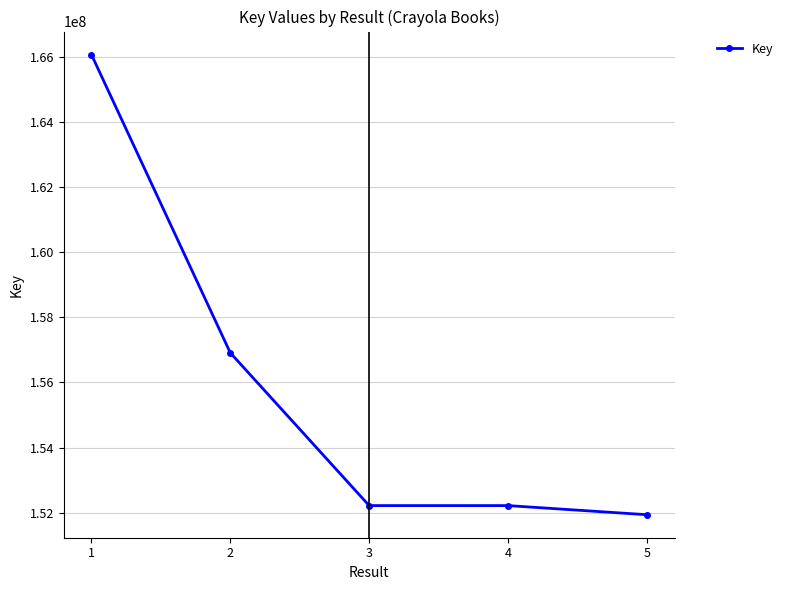

What is the difference between the values at 5 and 1?

14134959